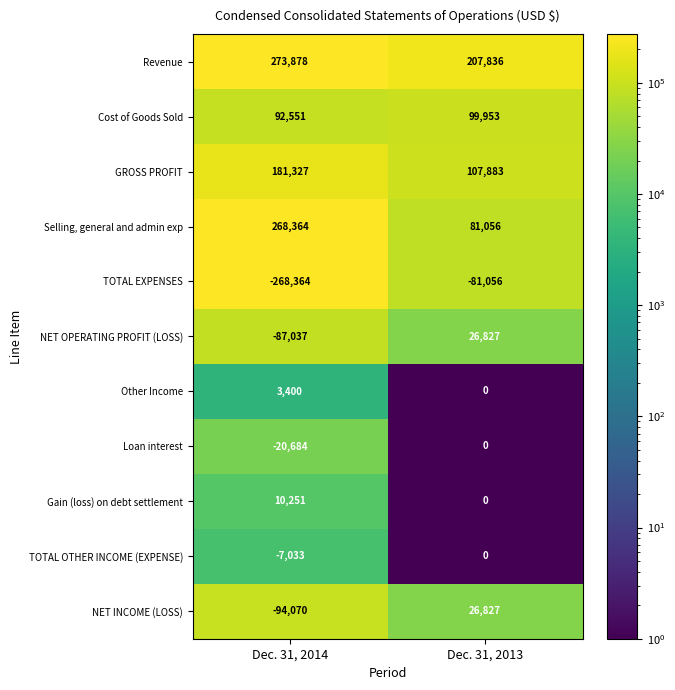

Rank the categories by TOTAL EXPENSES value from highest to lowest.

Dec. 31, 2013, Dec. 31, 2014